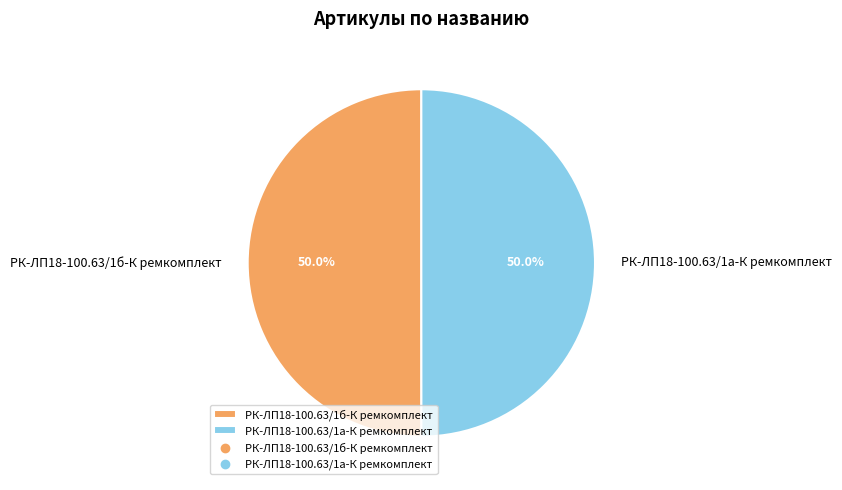

To the nearest percent, what portion does РК-ЛП18-100.63/1б-К ремкомплект represent?

50%